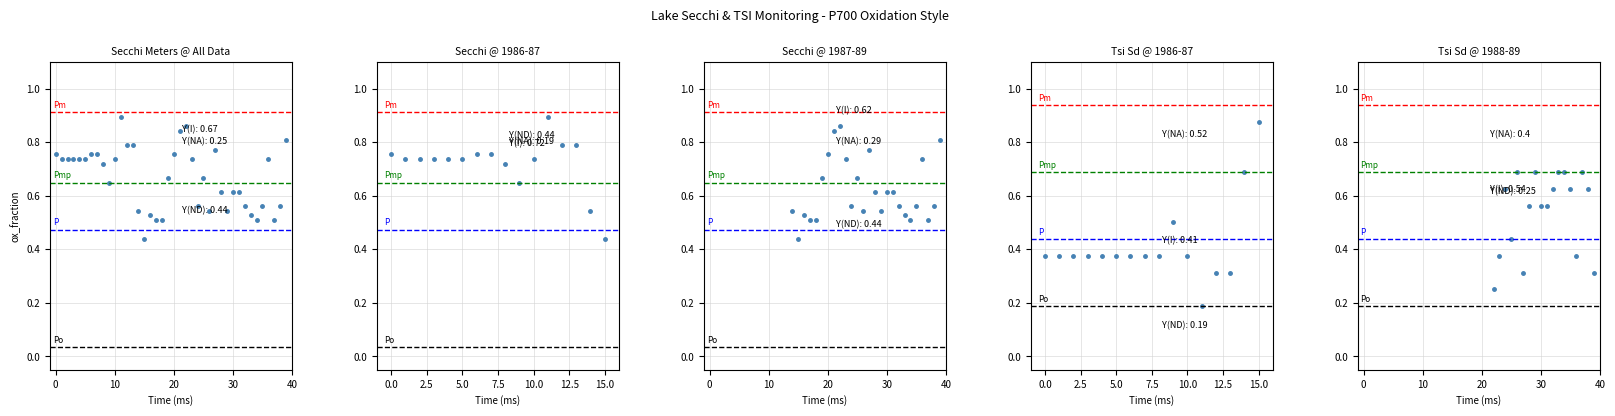

What is the approximate value at 40?

0.3